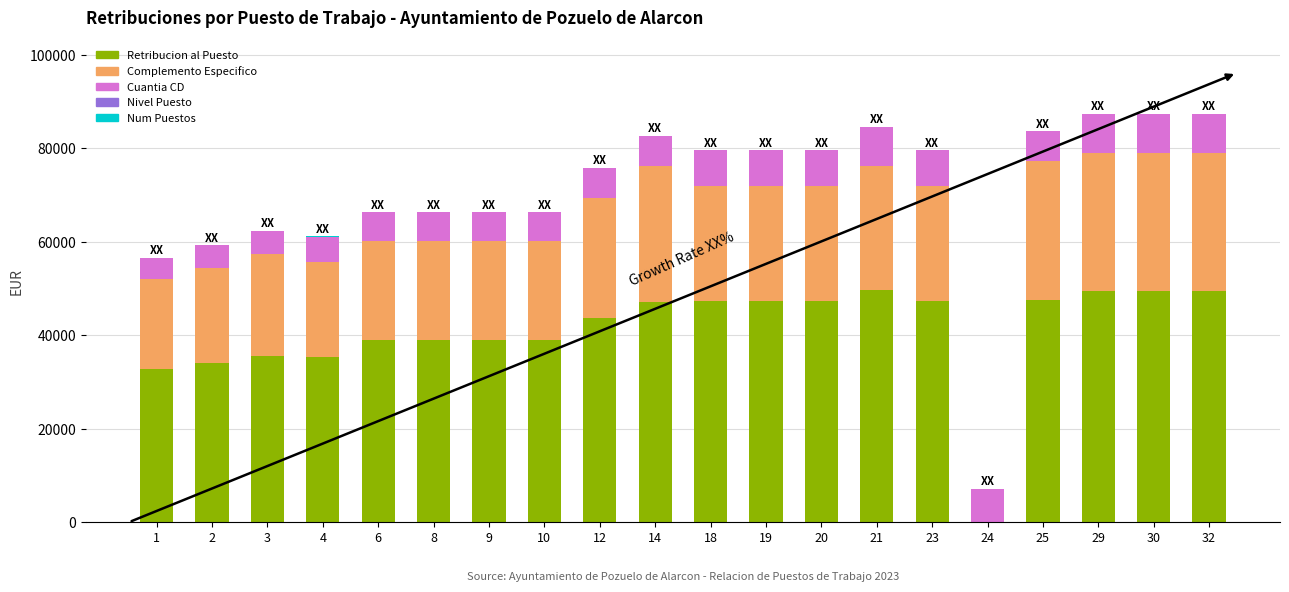

The value of Retribucion al Puesto at 29 is 13345.9. True or false?

False